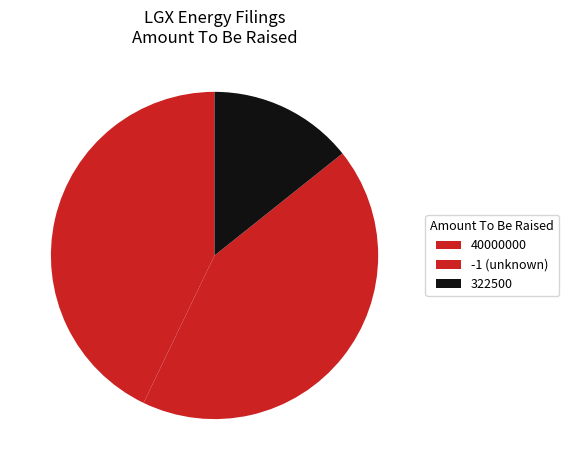

Count the number of slices in the pie.

3